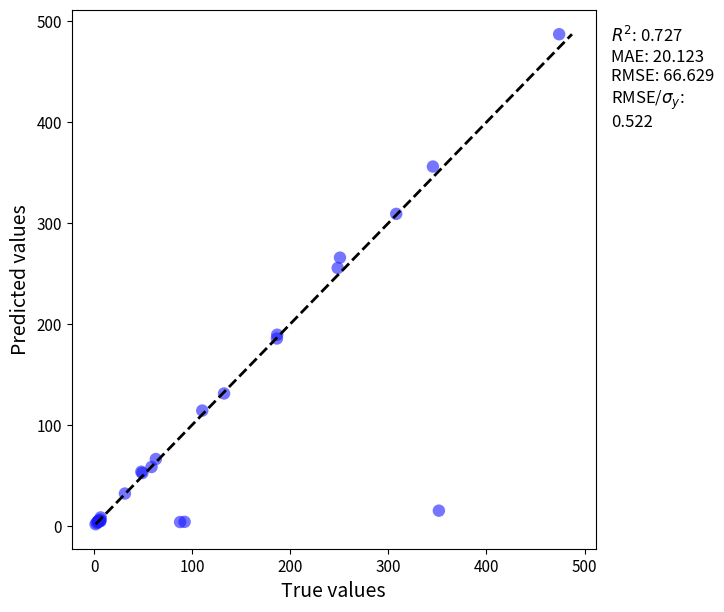

What Y value in the scatter plot is closest to 244?

255.5